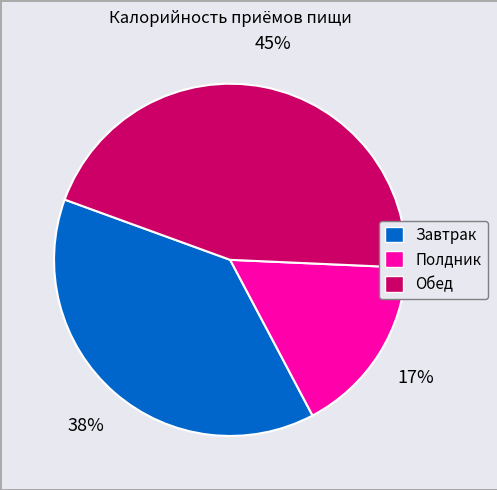

Is the sum of Обед and Полдник greater than half?

Yes